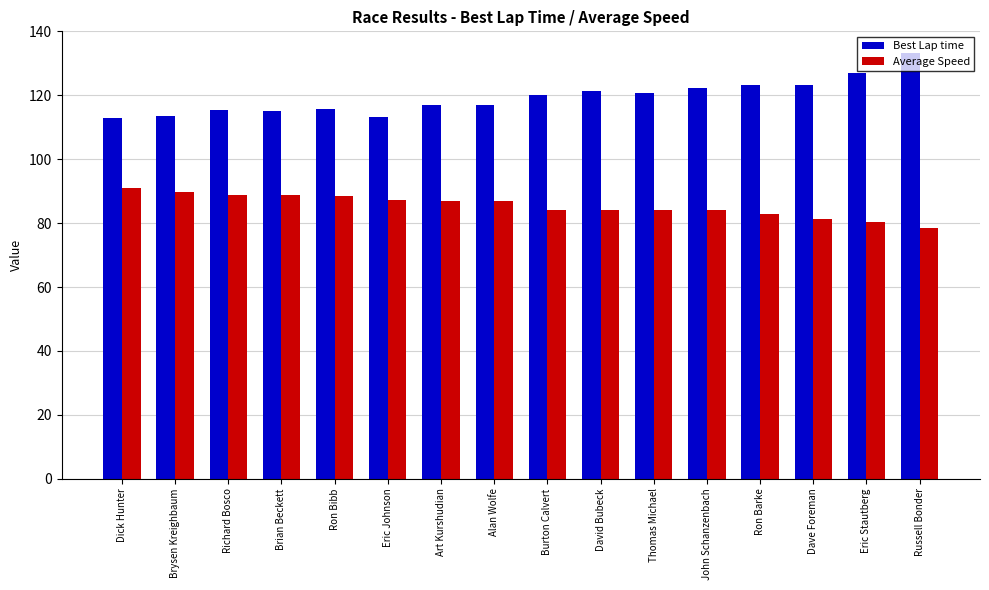

What is the label of the 7th bar from the right?

David Bubeck